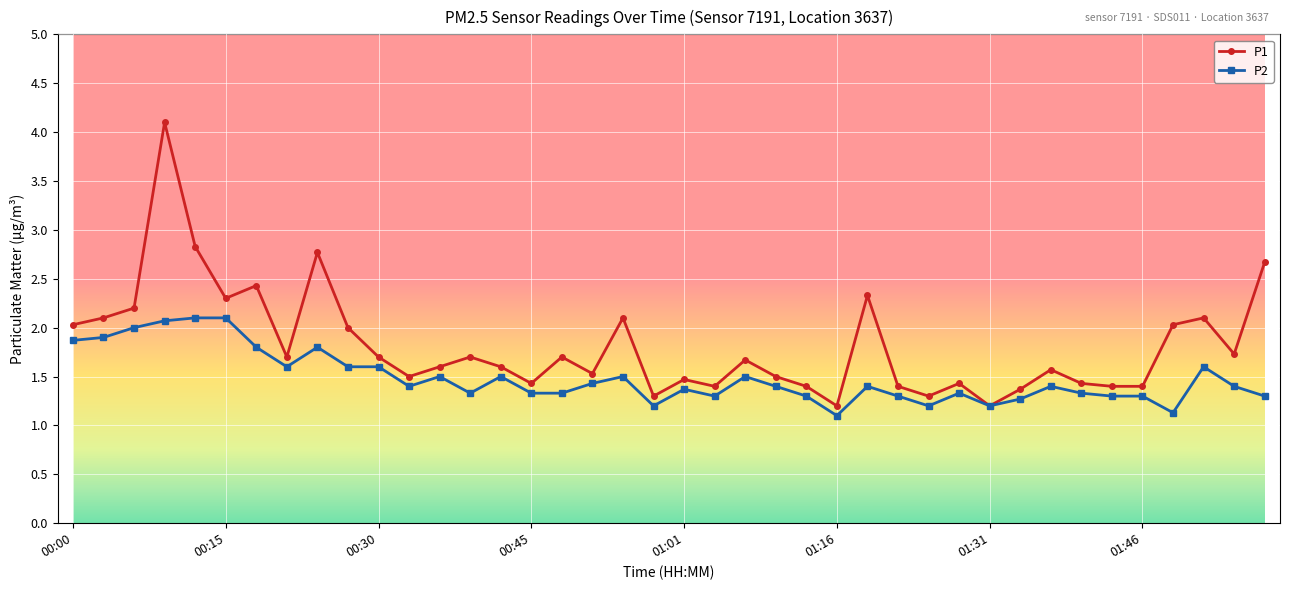

At how many categories does at least one series exceed 1?

40